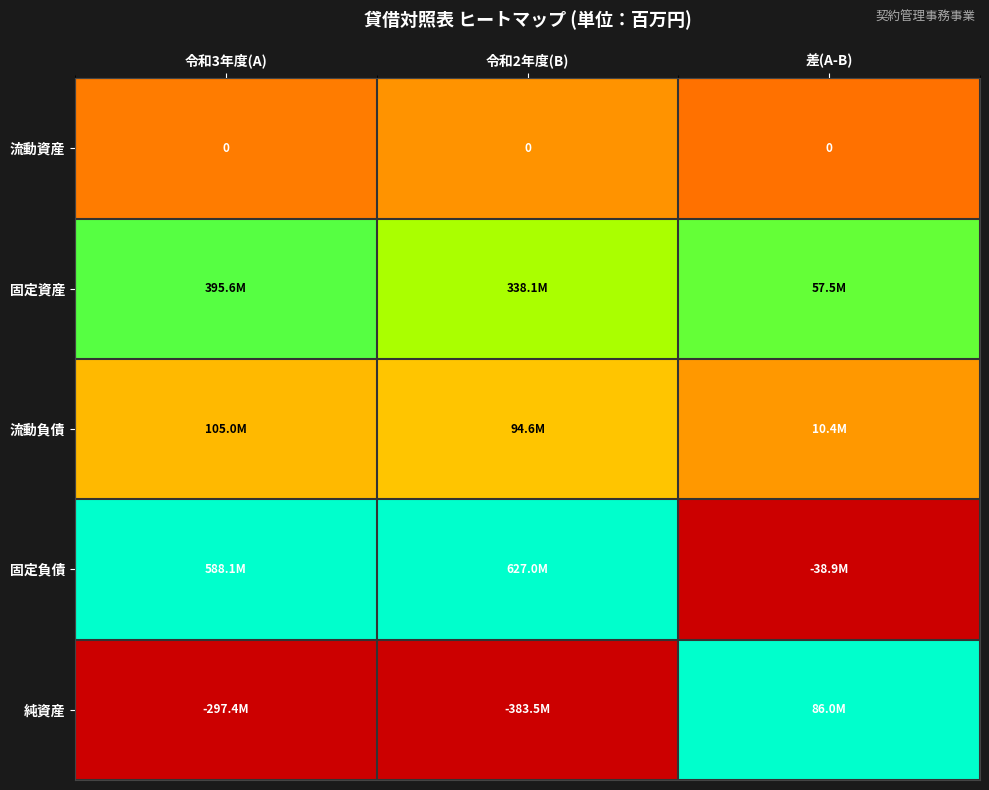

The value of 純資産 at 令和2年度(B) is -0.3. True or false?

False